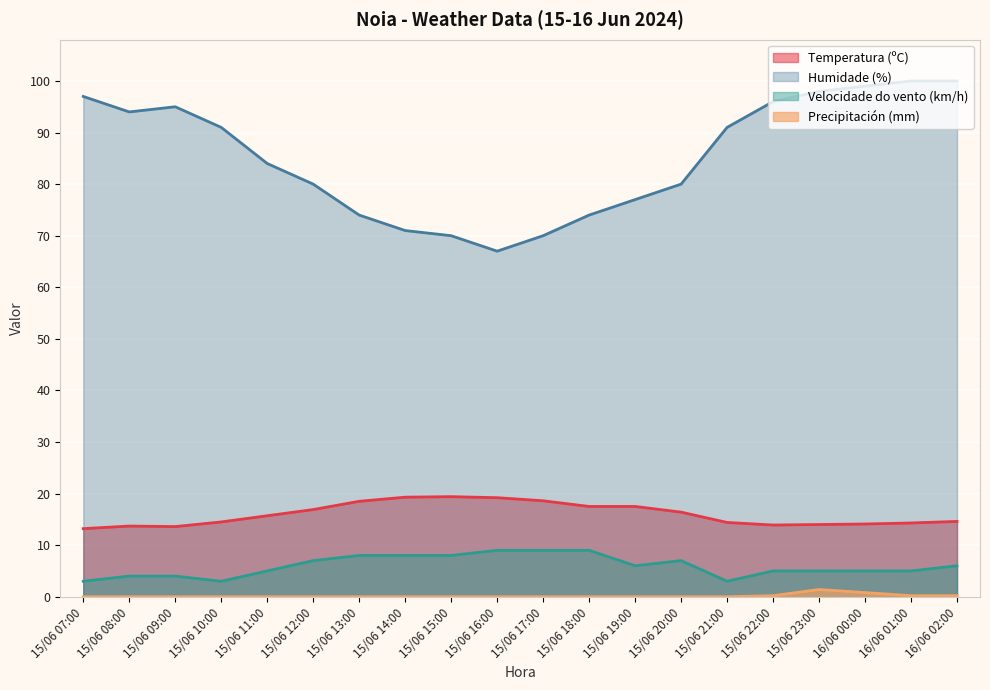

True or false: Precipitación (mm) and Humidade (%) intersect in this chart.

False